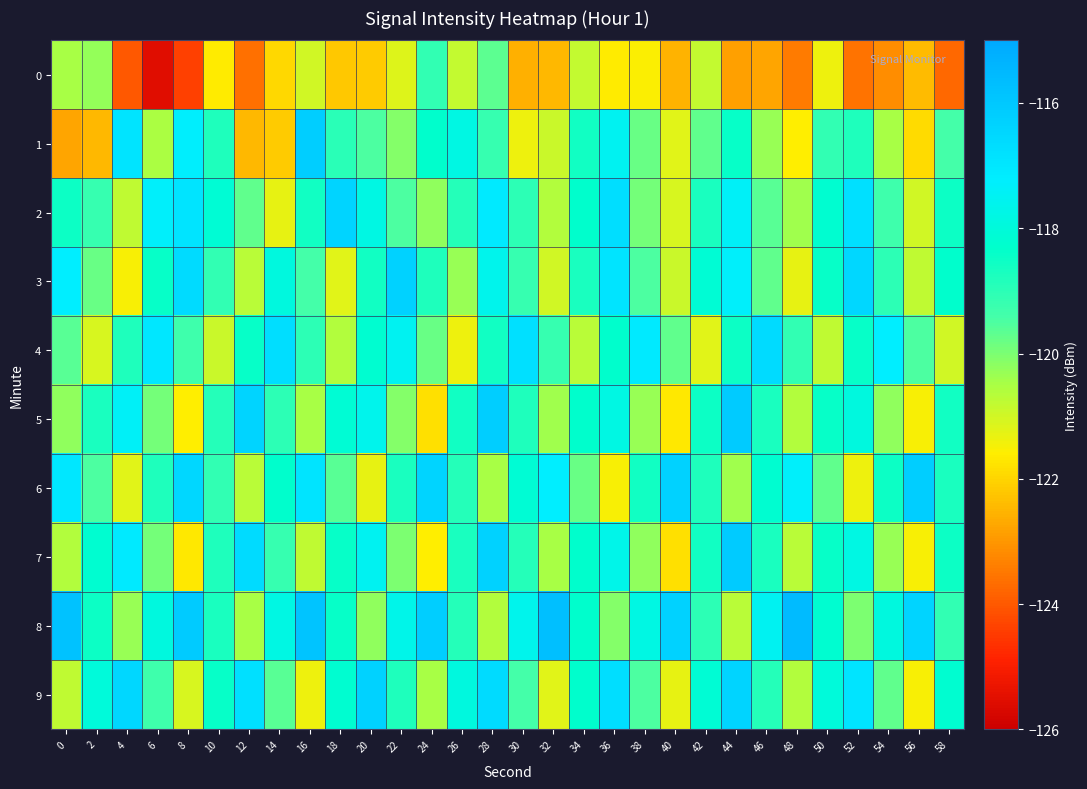

At which category is the sum across all series the highest?

28